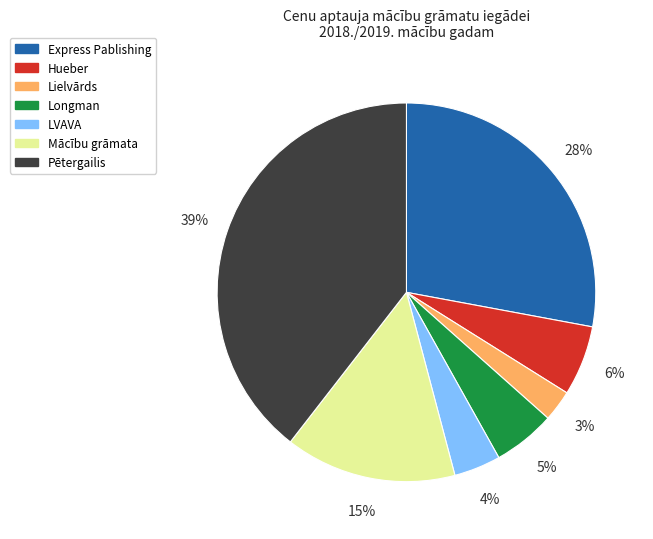

Which slice is the smallest?

Lielvārds